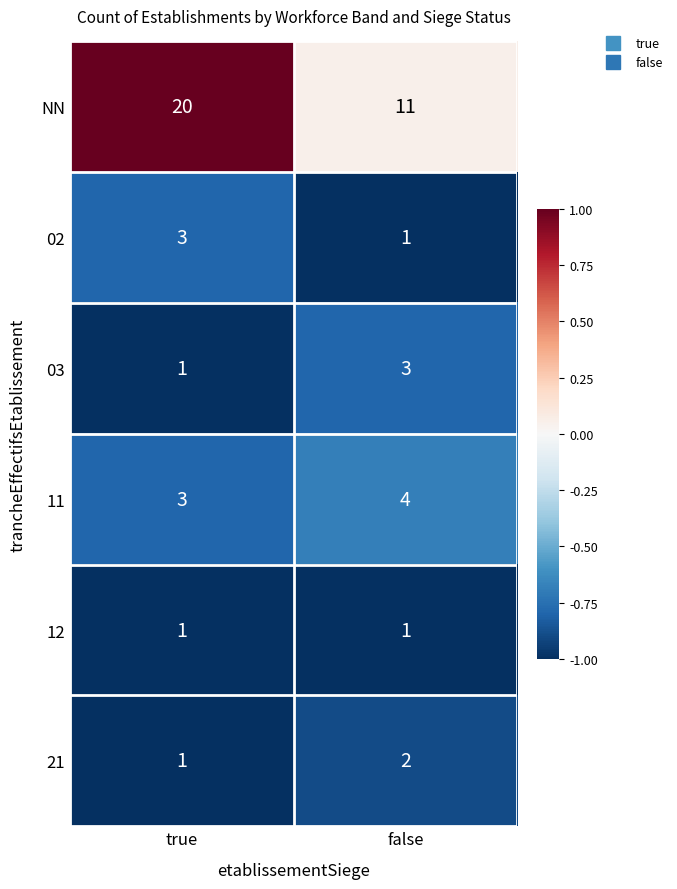

At which category does the chart reach its peak across all series?

true